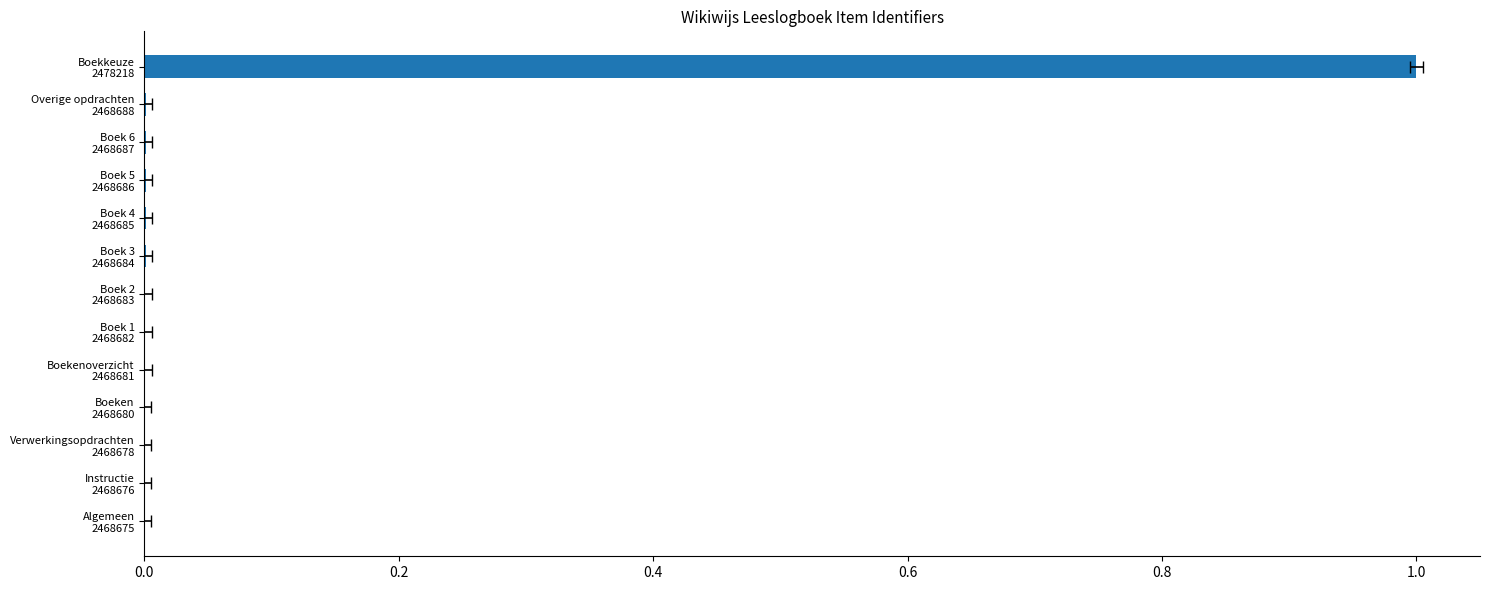

Is it true that the value at Boek 1 2468682 is 0.0?

False